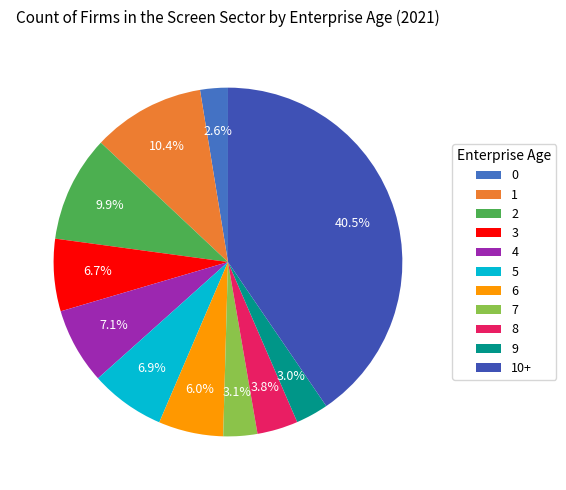

Is there any slice that represents more than half of the pie?

No